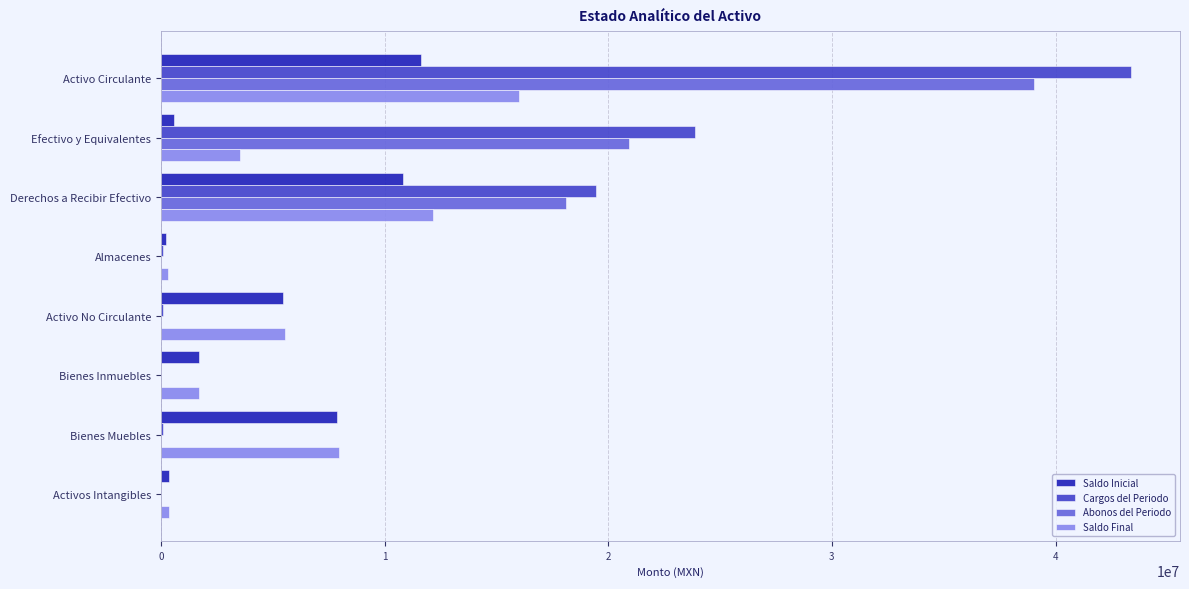

Count the number of data series in this chart.

4